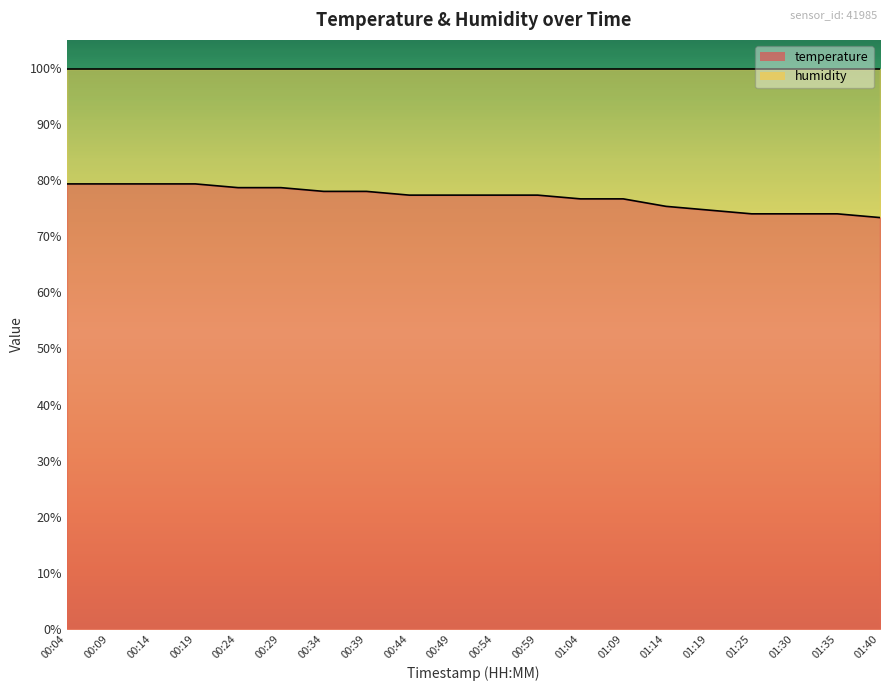

What is the change in value from 00:19 to 00:44?

-2.0